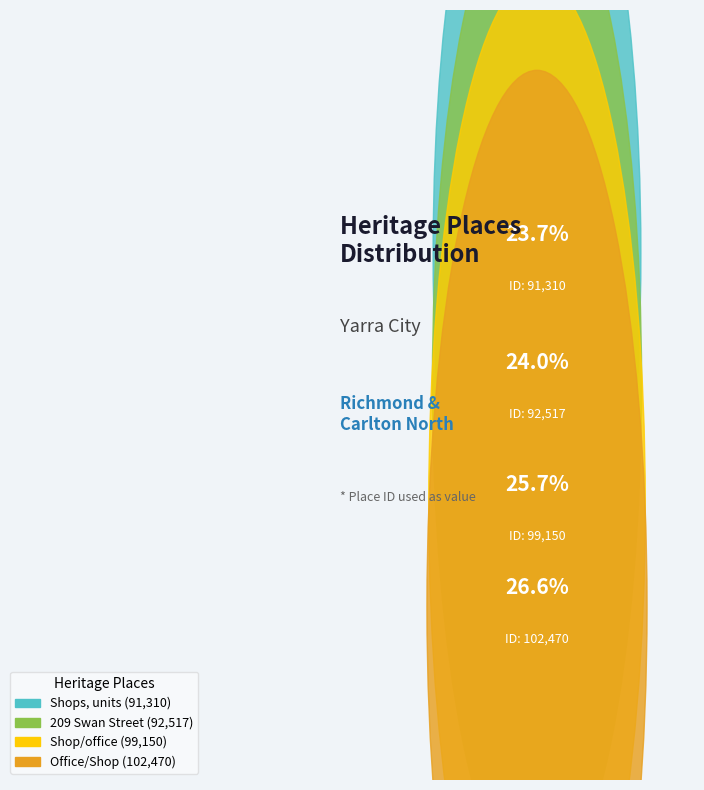

To the nearest percent, what percentage of the pie is Shops, units?

24%